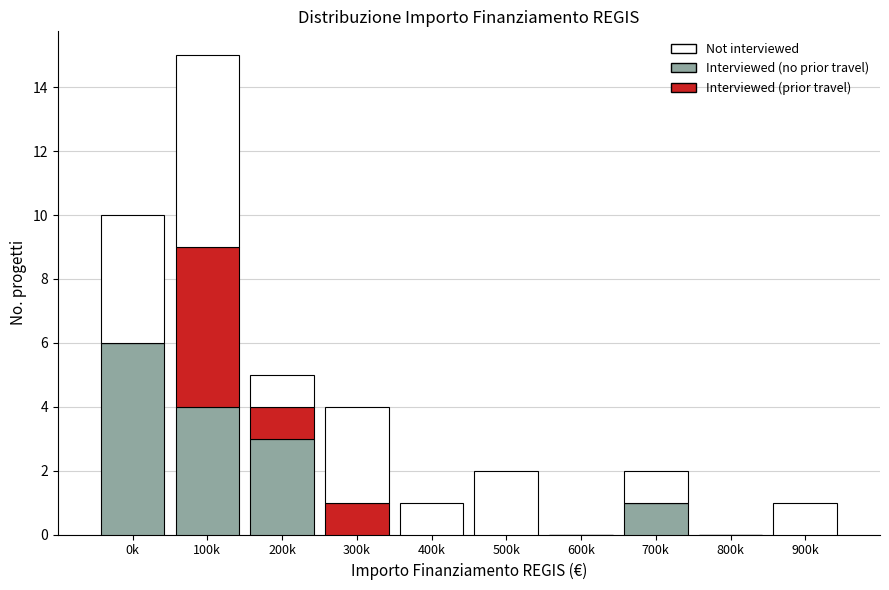

Reading right to left, list the values for the Interviewed (no prior travel) series.

900k=0	800k=0	700k=1	600k=0	500k=0	400k=0	300k=0	200k=3	100k=4	0k=6